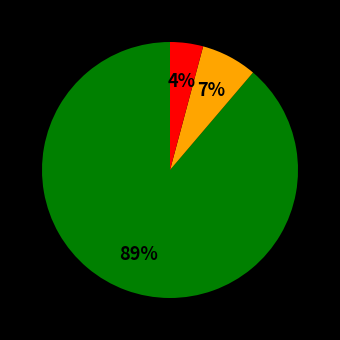

To the nearest percent, what is the difference between the largest and smallest slice percentages?

85%